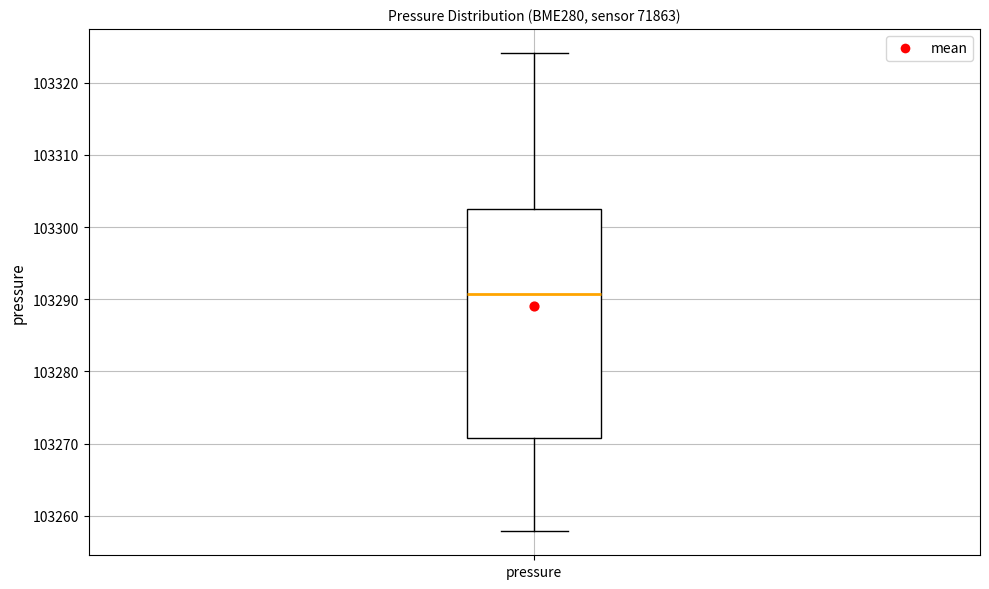

Read this box plot against the y-axis: the position of the median line, the range covered by the box, and the ends of both whiskers. The values are not printed on the chart, so give them approximately, as read against the axis.

median 103291, box 103271 to 103303, whiskers 103258 to 103324